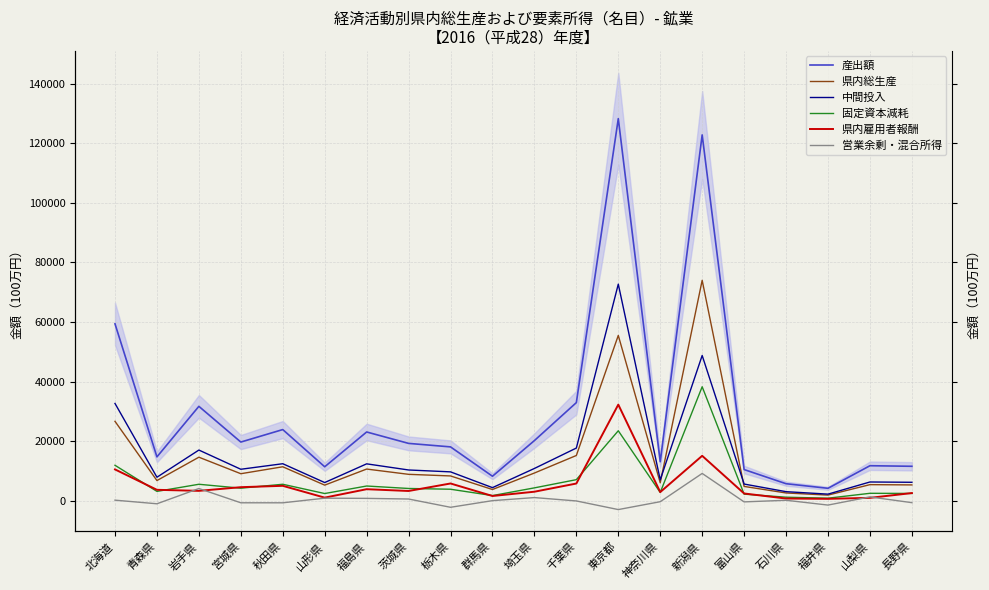

True or false: 県内総生産 and 県内雇用者報酬 intersect in this chart.

False